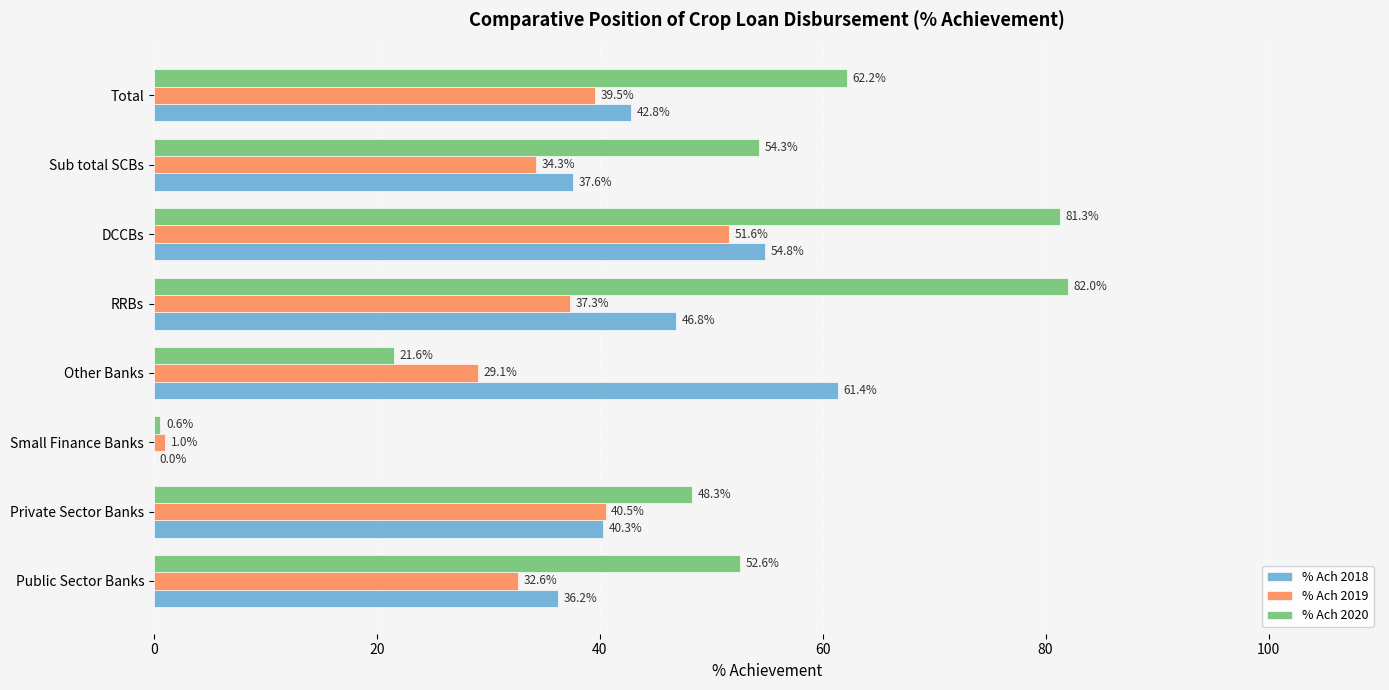

Between Other Banks and DCCBs, which series saw the biggest shift?

% Ach 2020